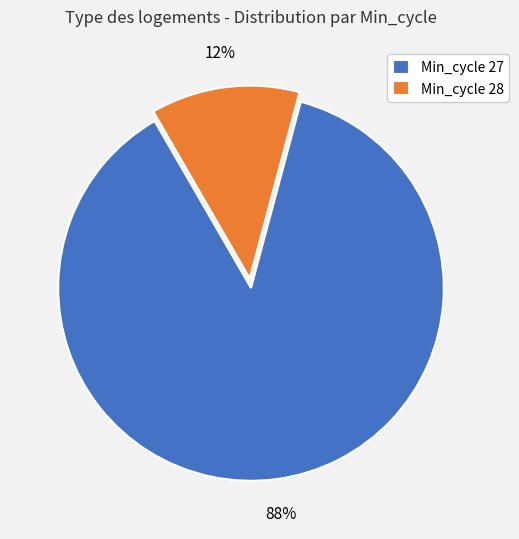

Between Min_cycle 28 and Min_cycle 27, which is larger?

Min_cycle 27